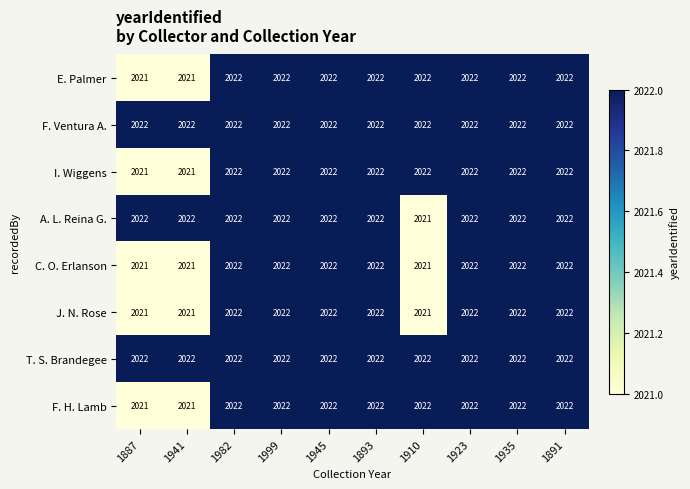

What is the total value across all series at 1935?

16176